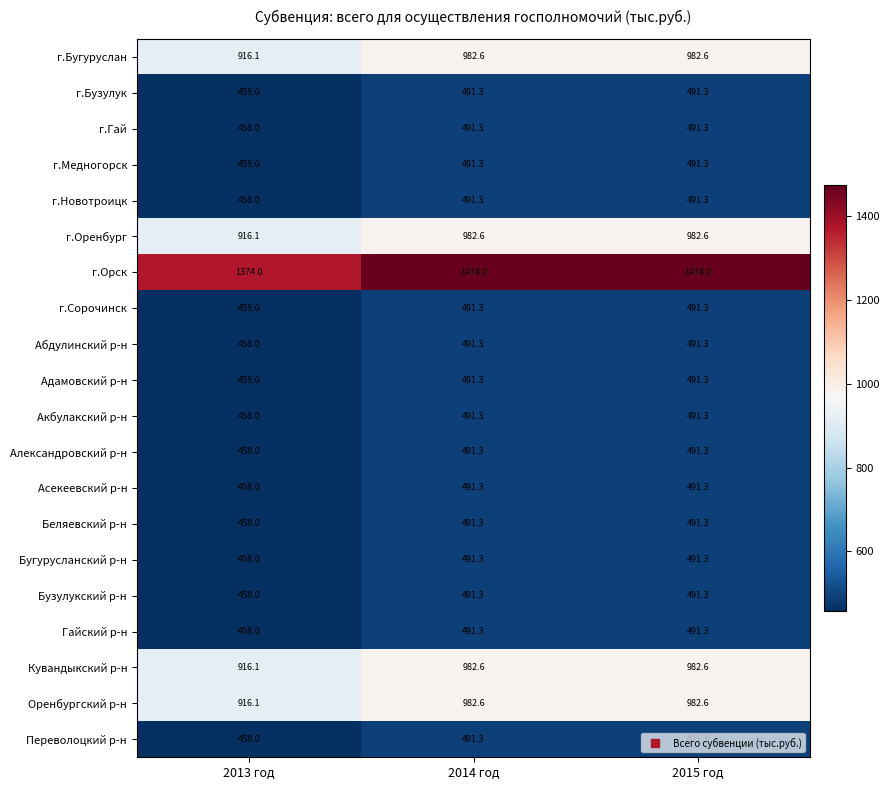

The value of Акбулакский р-н at 2015 год is 491.3. True or false?

True